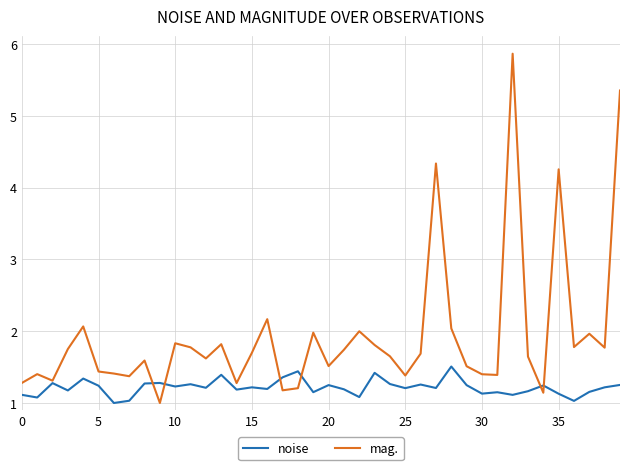

Rank the series by their maximum value, from lowest to highest.

noise, mag.